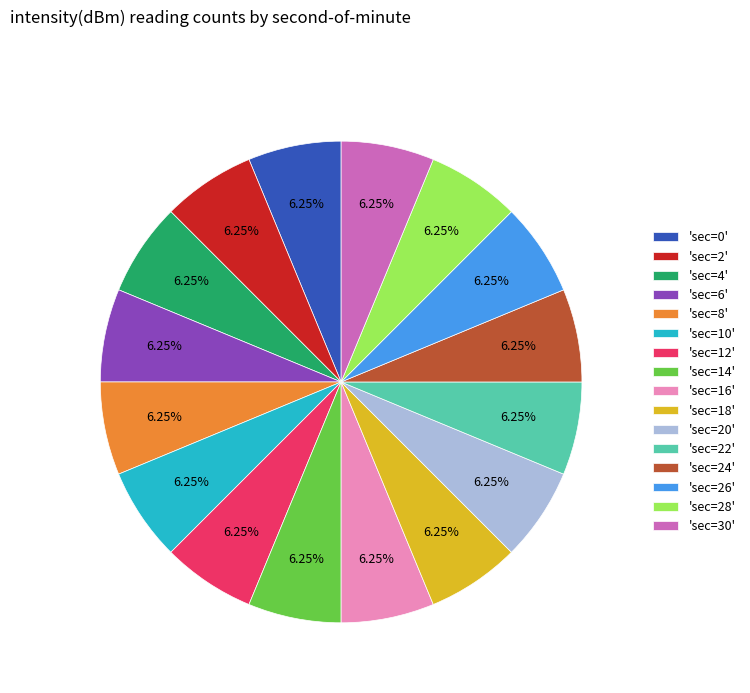

Does any single category account for the majority?

No